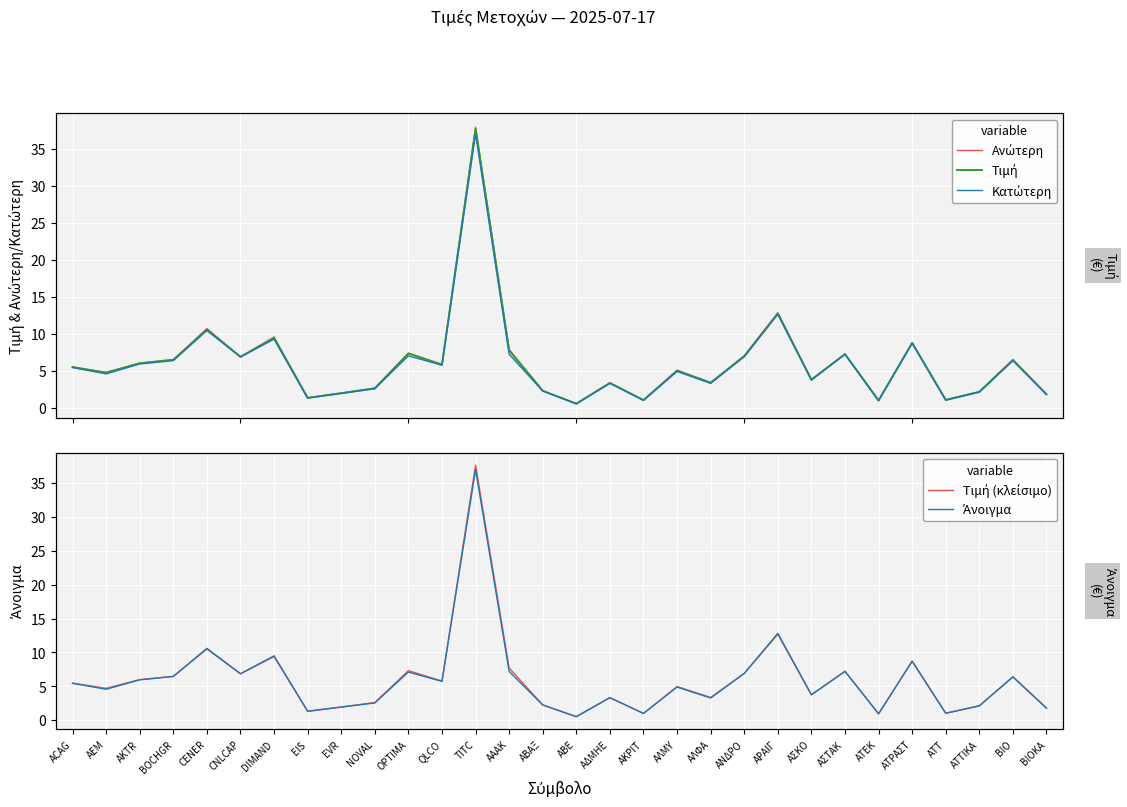

Is it true that Ανώτερη equals 2.6 at NOVAL?

True